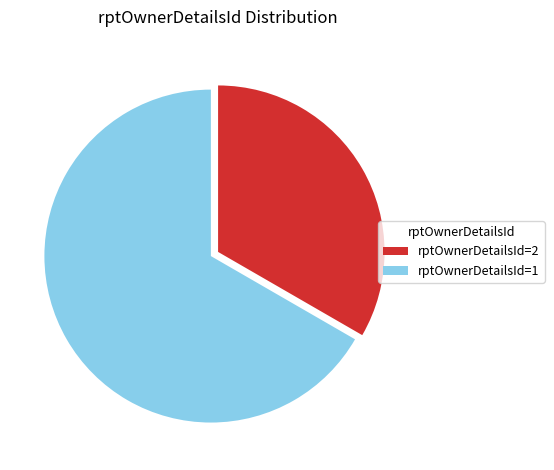

What is the largest slice in the pie chart?

rptOwnerDetailsId=1